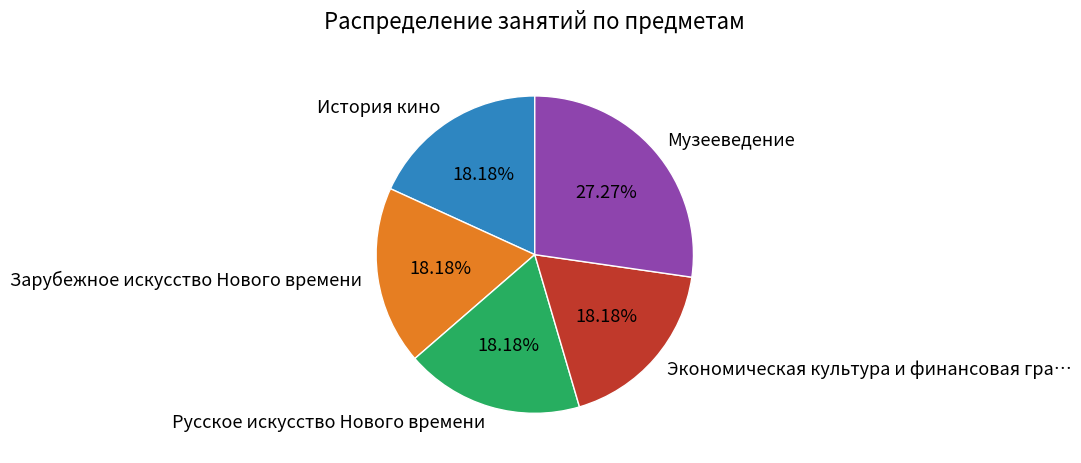

To the nearest percent, what is the difference between the largest and smallest slice percentages?

9%